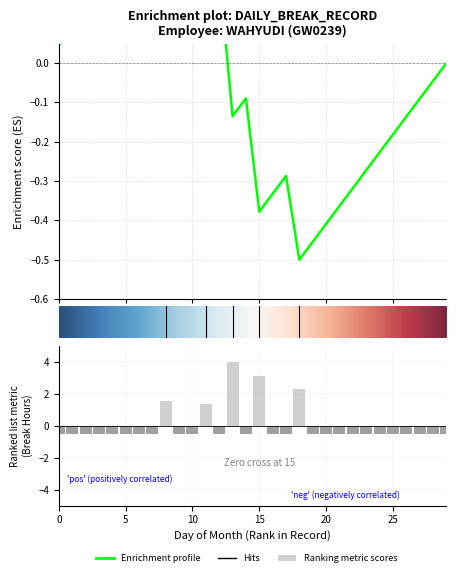

At which label does the data first exceed 0?

9